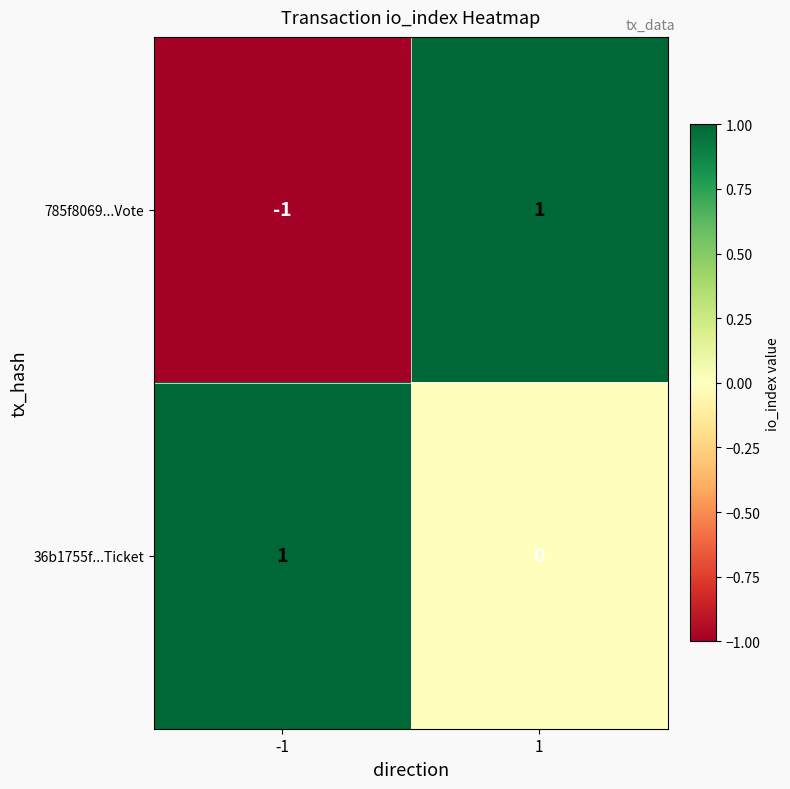

How many negative values does the 785f8069...Vote series have?

1